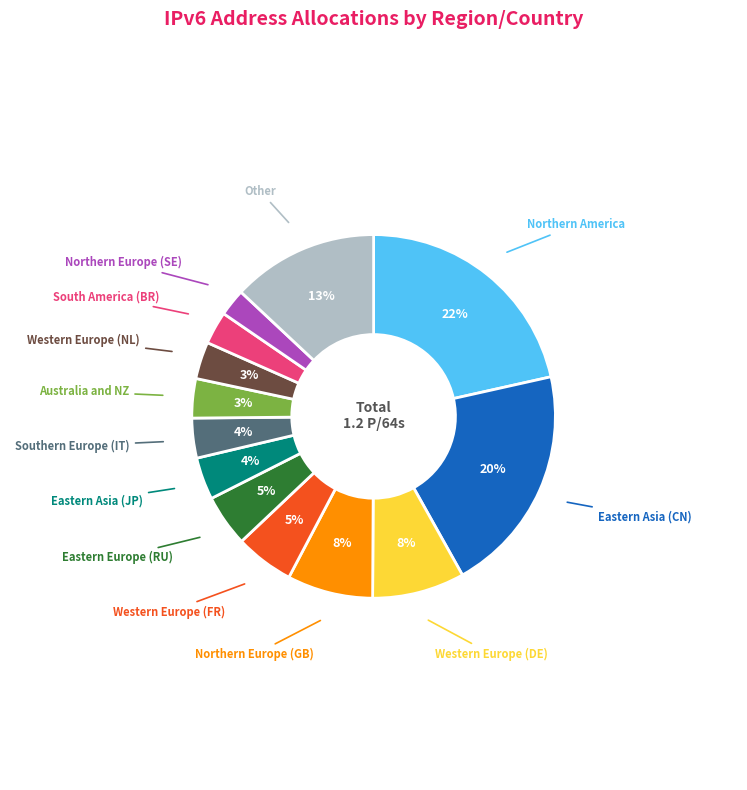

Is Other the majority of the pie?

No